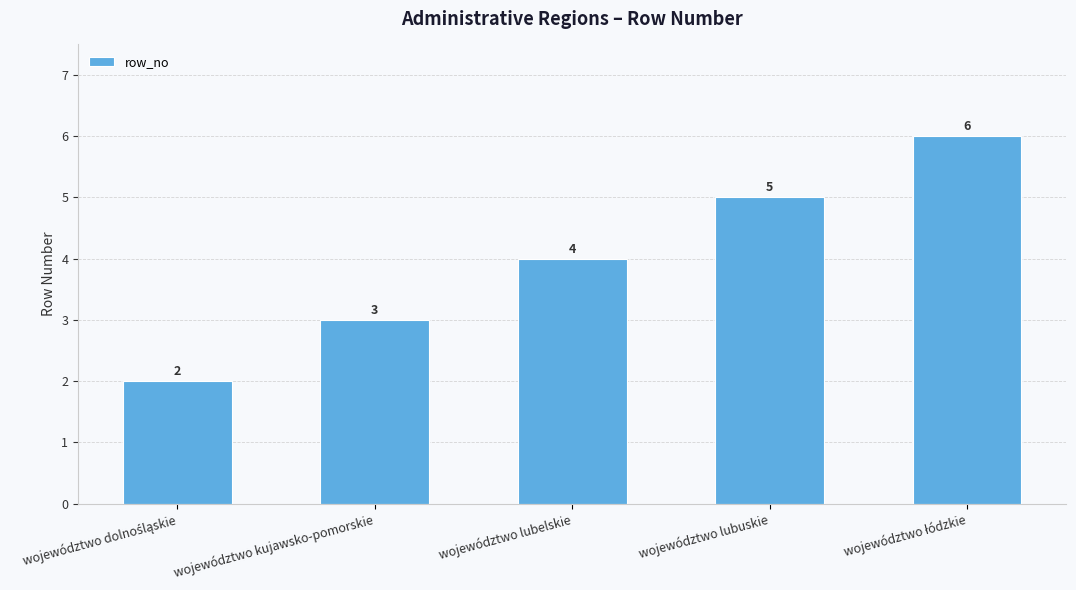

What is the difference between the maximum and minimum values?

4